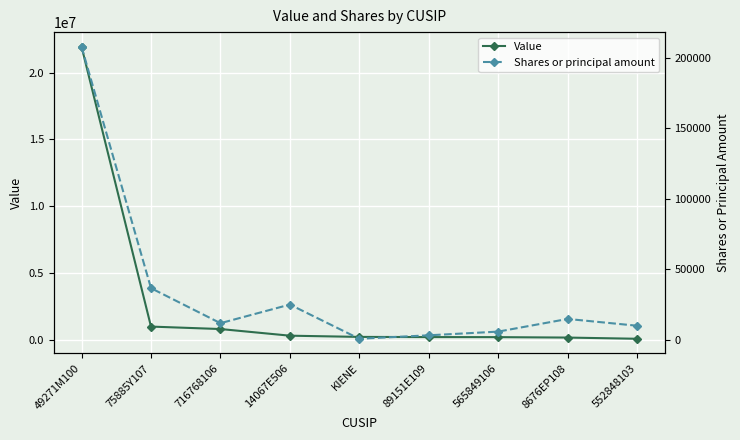

At which category does the chart reach its minimum across all series?

KIENE